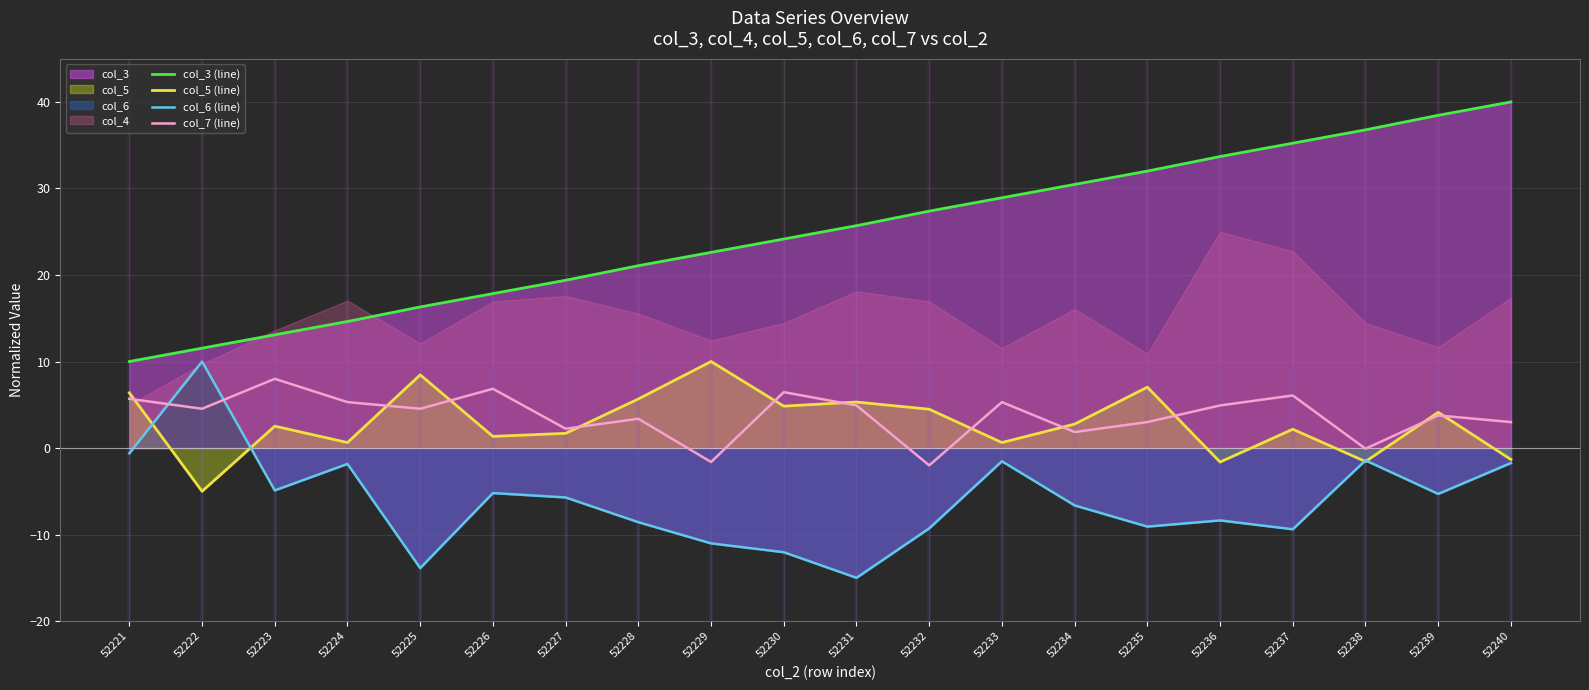

How many lines are shown in the chart?

4